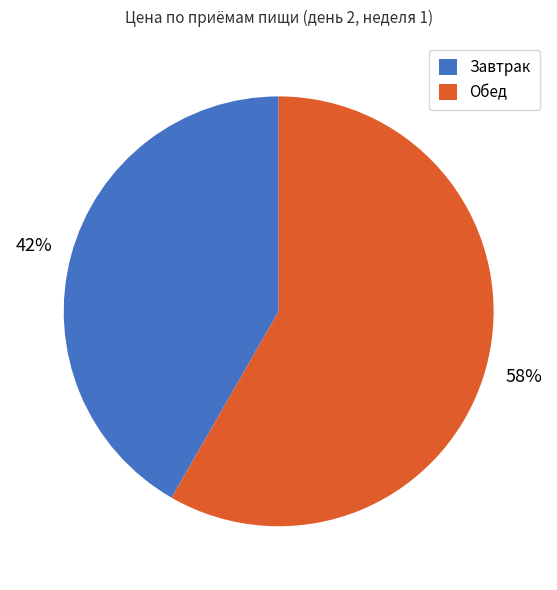

Which has a higher value, Завтрак or Обед?

Обед